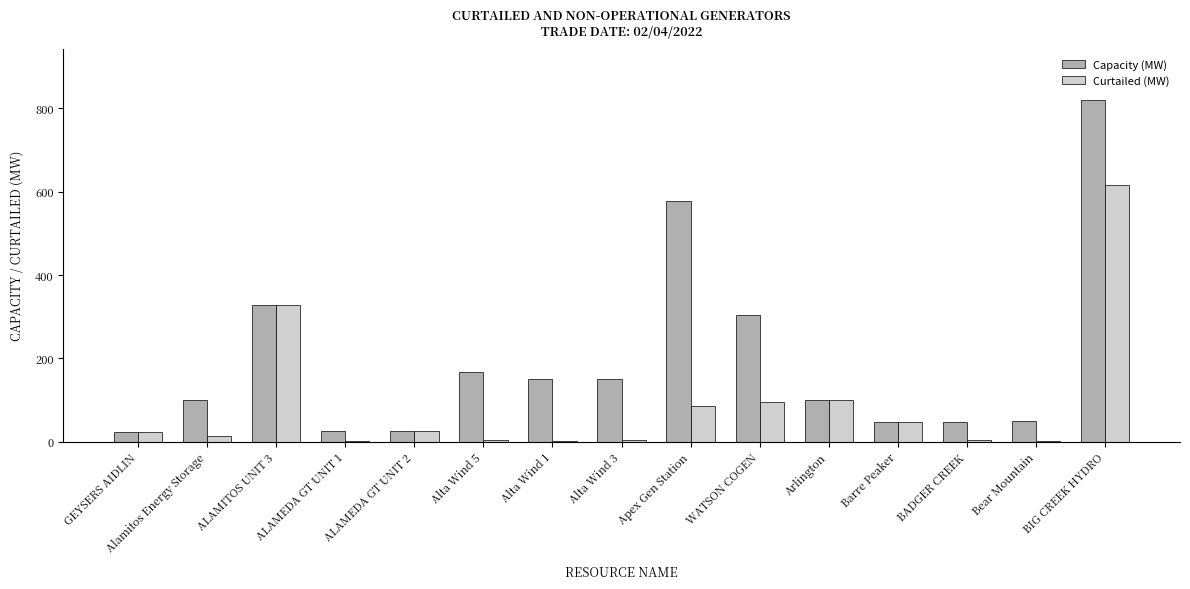

Which category has the highest value across all series?

BIG CREEK HYDRO